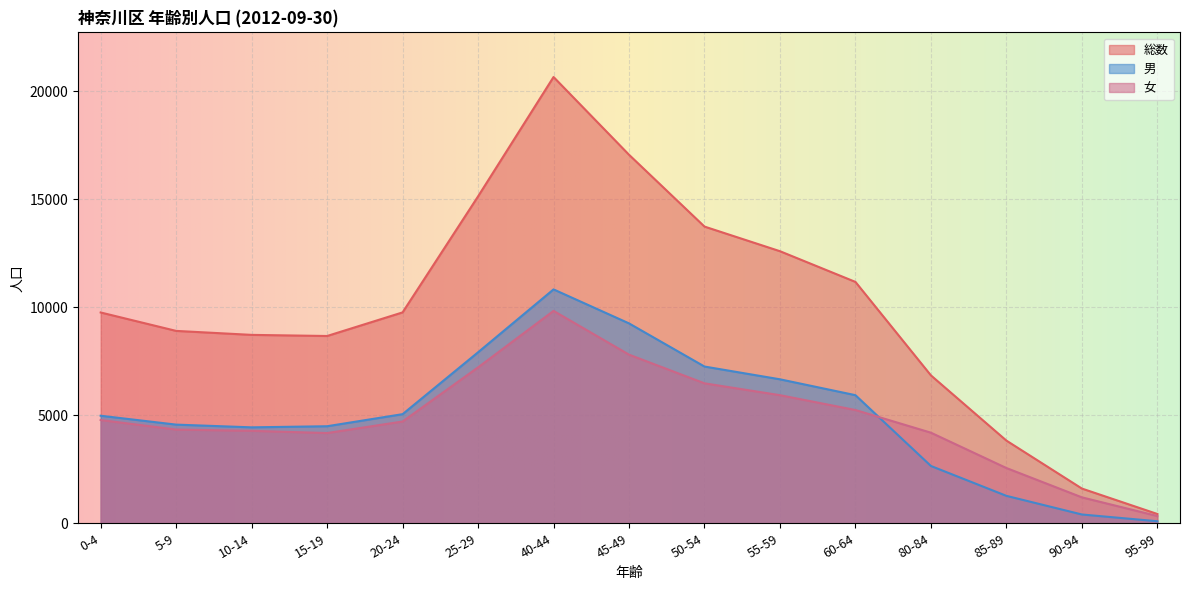

What is the average value of the 総数 series?

9927